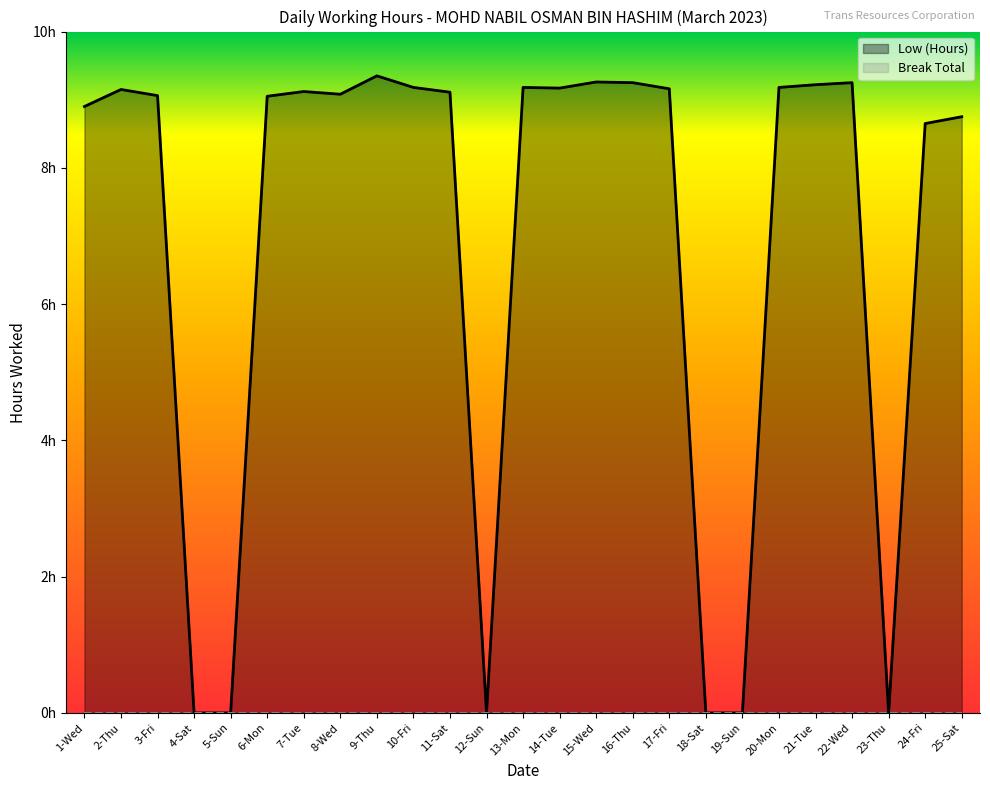

Reading left to right, transcribe all the data shown in this chart.

8.9	9.2	9.1	0.0	0.0	9.1	9.1	9.1	9.3	9.2	9.1	0.0	9.2	9.2	9.3	9.2	9.2	0.0	0.0	9.2	9.2	9.2	0.0	8.7	8.8